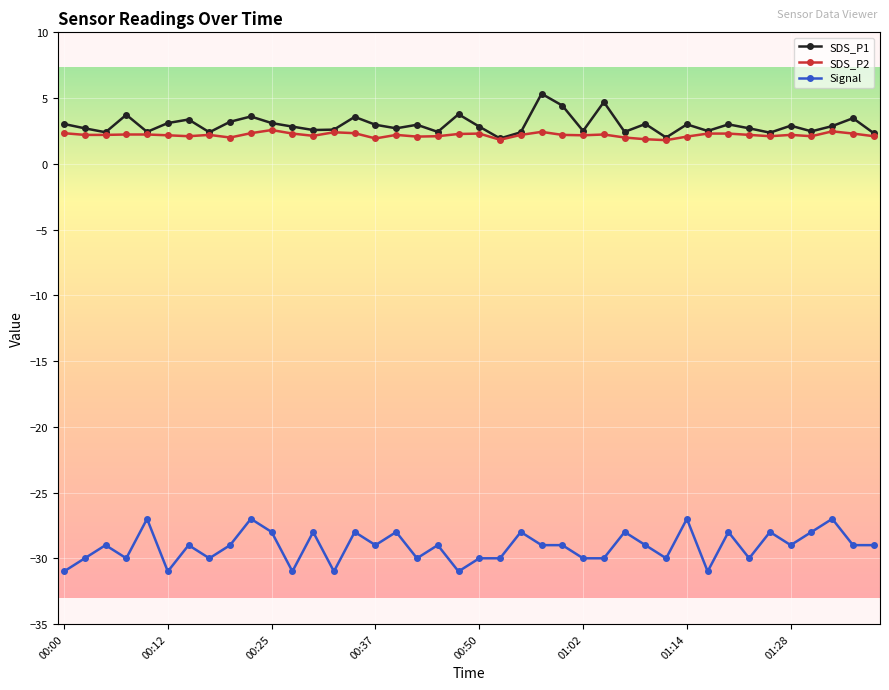

What is the maximum value for SDS_P2?

2.6